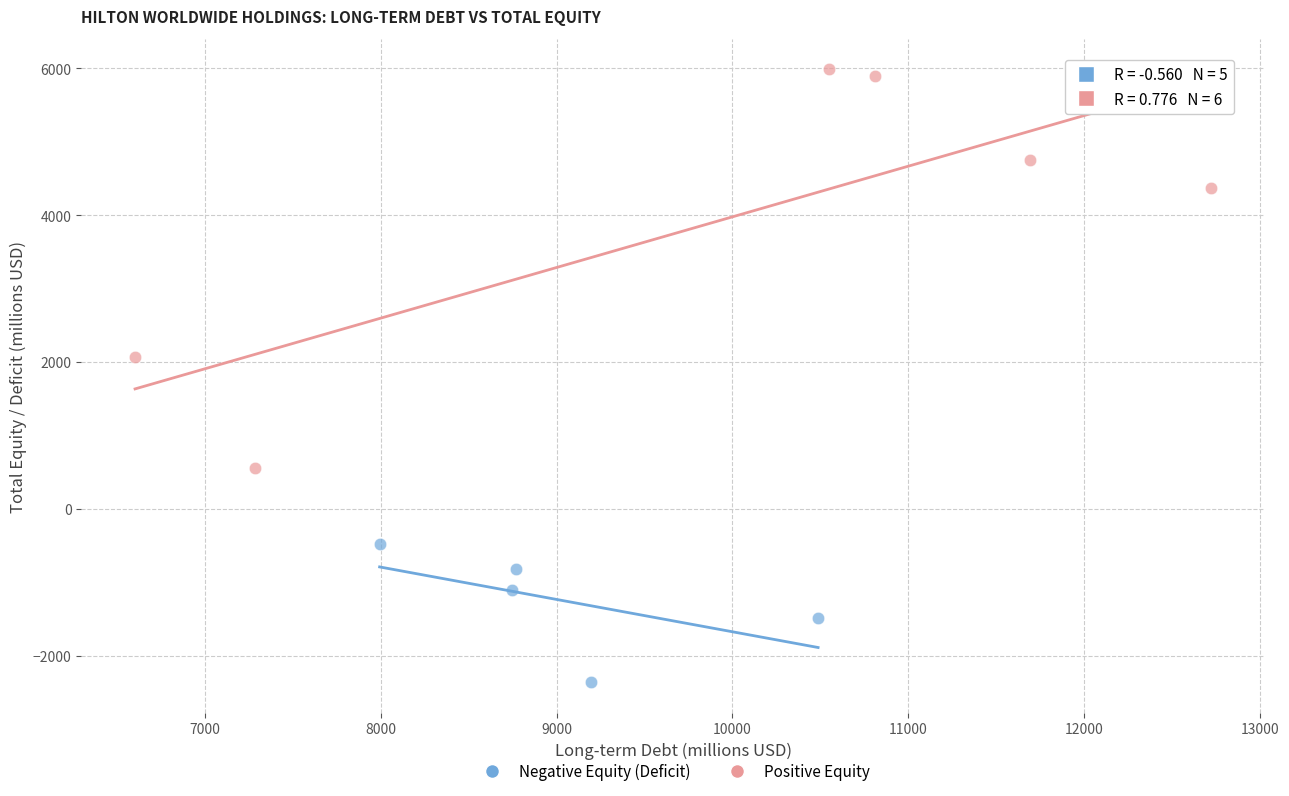

Which series contains the lowest Y value?

Negative Equity (Deficit)